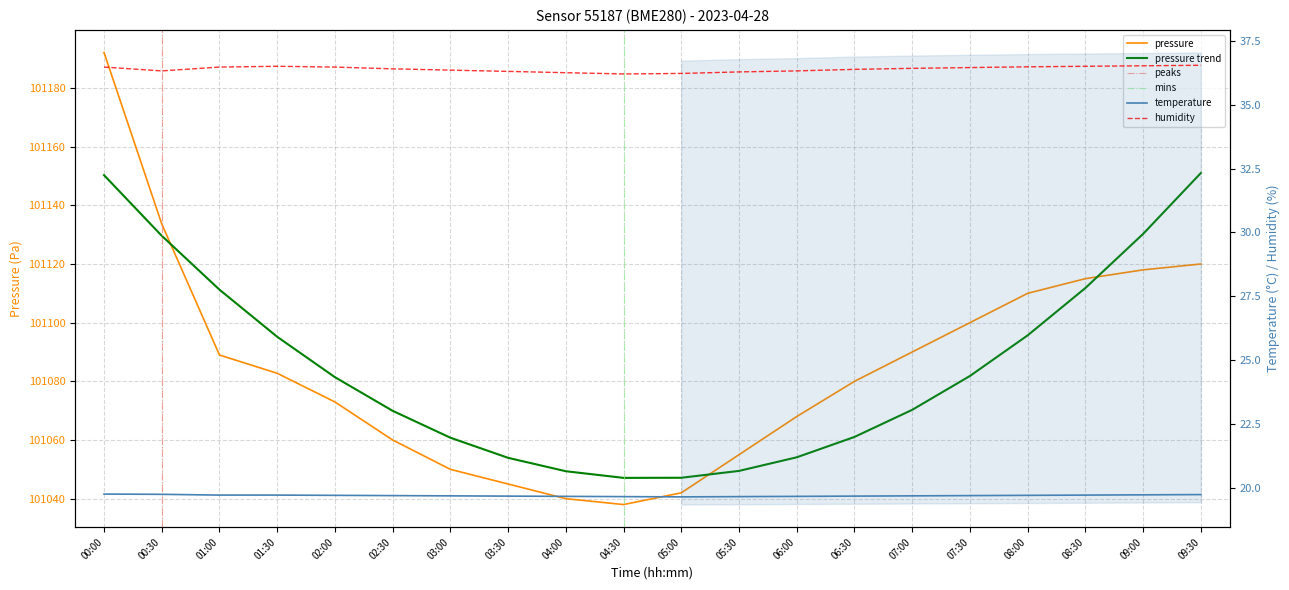

How many interior local valleys does the temperature series have?

1